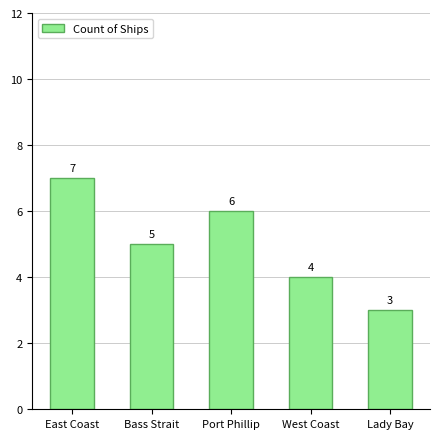

Reading left to right, list all the values displayed in this chart.

East Coast=7	Bass Strait=5	Port Phillip=6	West Coast=4	Lady Bay=3